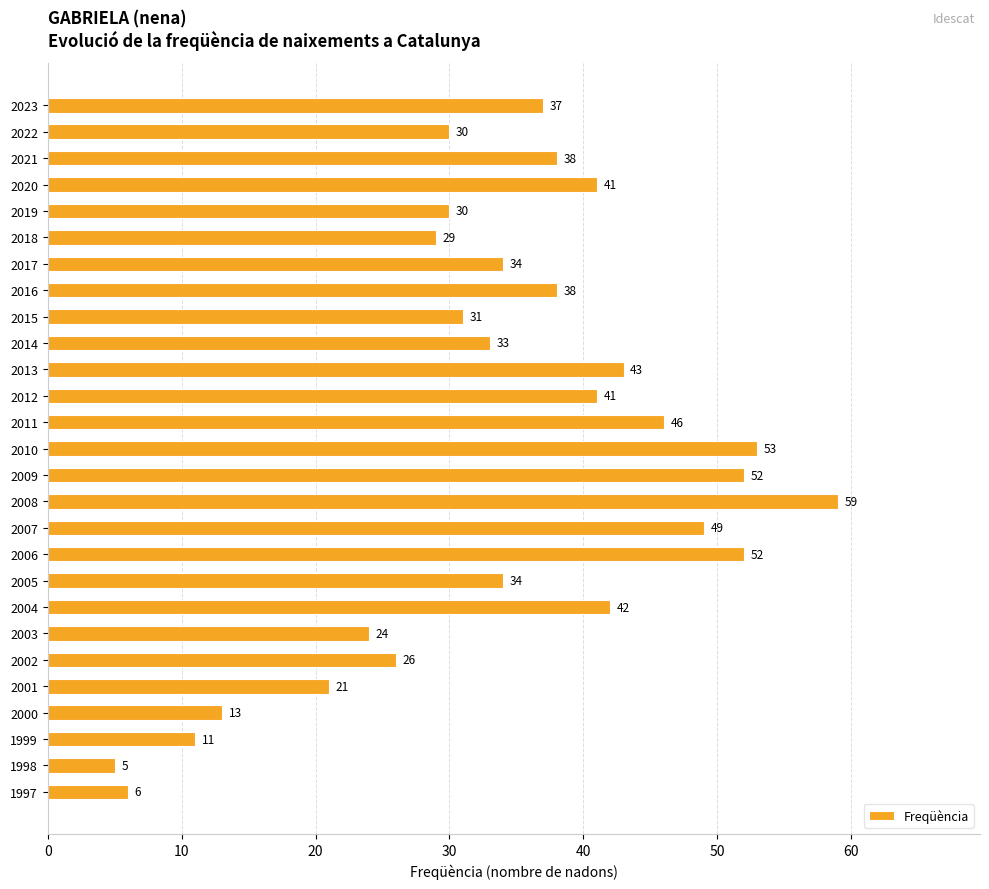

The value at 1999 is 11. True or false?

True